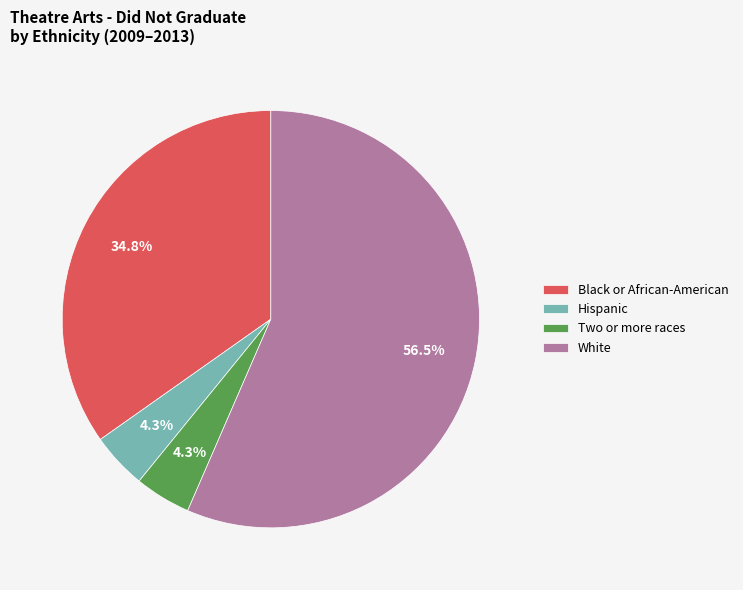

What is the ratio of the value at White to the value at Black or African-American?

1.6